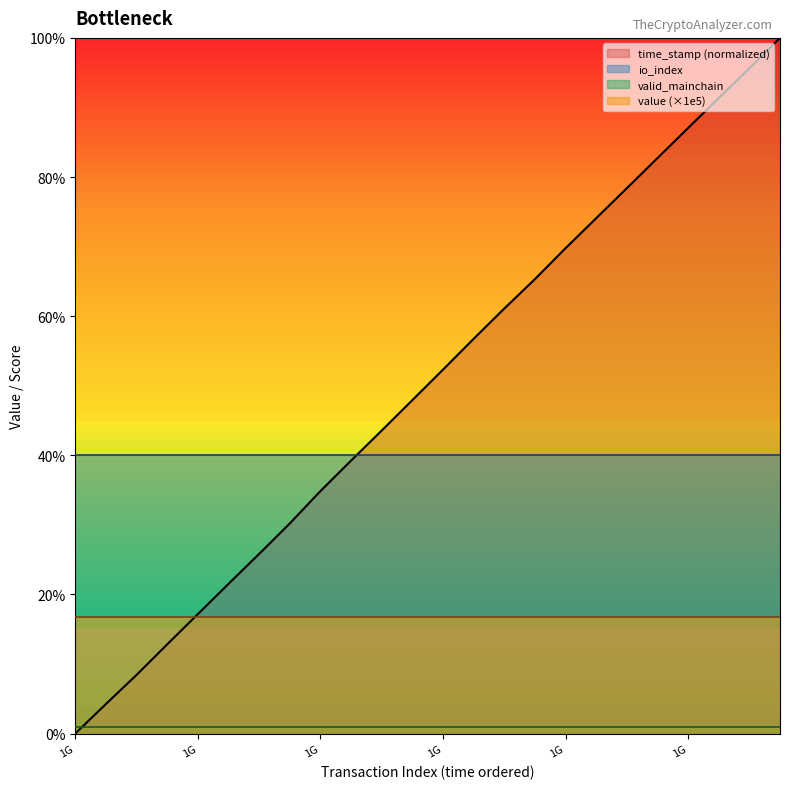

What is the difference between the second highest and second lowest values?

91.4